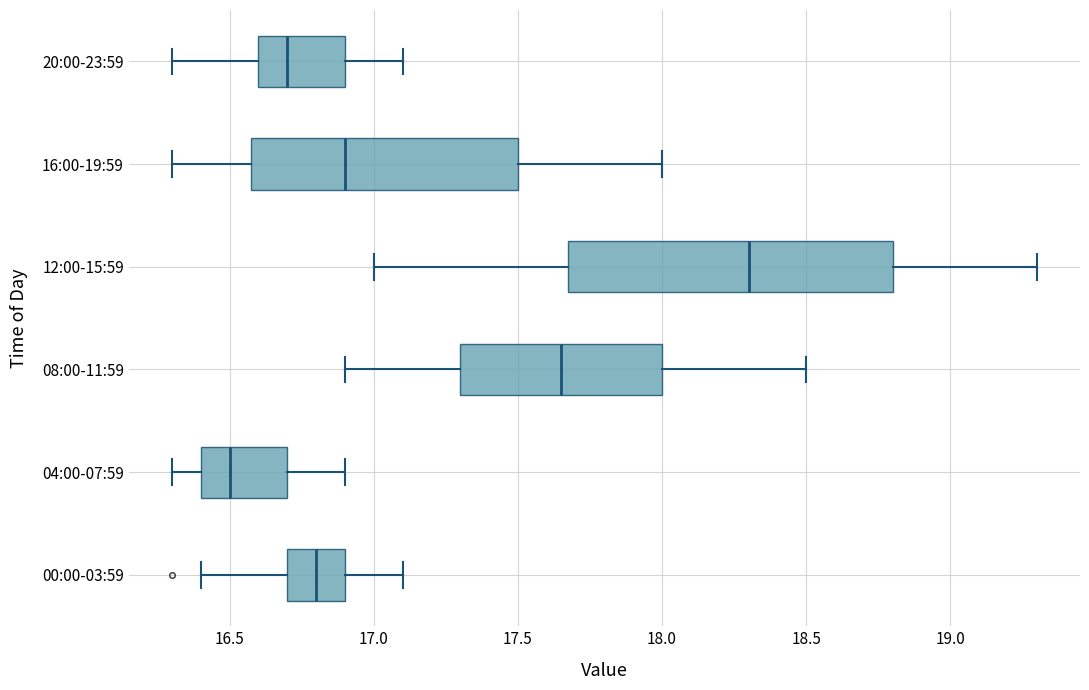

Reading bottom to top, transcribe this box plot: for each box, give where its median line is, the range the box spans, and where its two whiskers end, as read against the x-axis. The values are not printed on the chart, so give them approximately, as read against the axis.

00:00-03:59: median 16.80, box 16.70 to 16.90, whiskers 16.40 to 17.10
04:00-07:59: median 16.50, box 16.40 to 16.70, whiskers 16.30 to 16.90
08:00-11:59: median 17.65, box 17.30 to 18.00, whiskers 16.90 to 18.50
12:00-15:59: median 18.30, box 17.70 to 18.80, whiskers 17.00 to 19.30
16:00-19:59: median 16.90, box 16.60 to 17.50, whiskers 16.30 to 18.00
20:00-23:59: median 16.70, box 16.60 to 16.90, whiskers 16.30 to 17.10